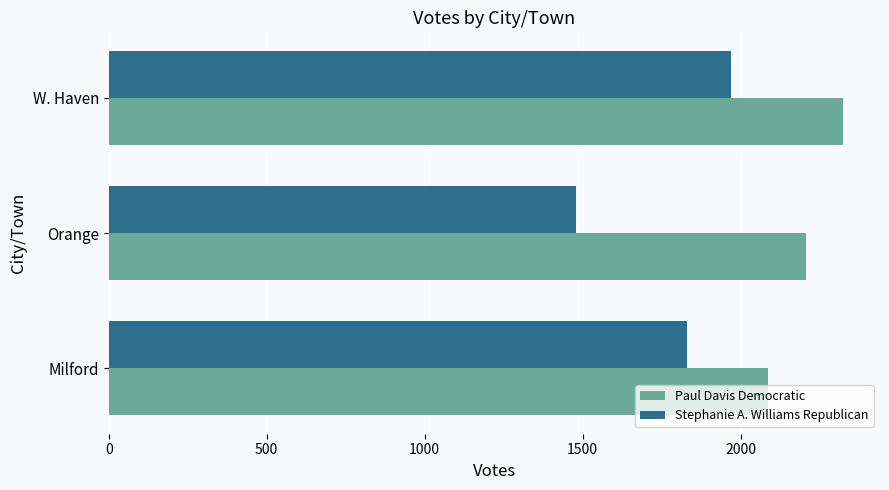

Which series has the largest range (max minus min)?

Stephanie A. Williams Republican